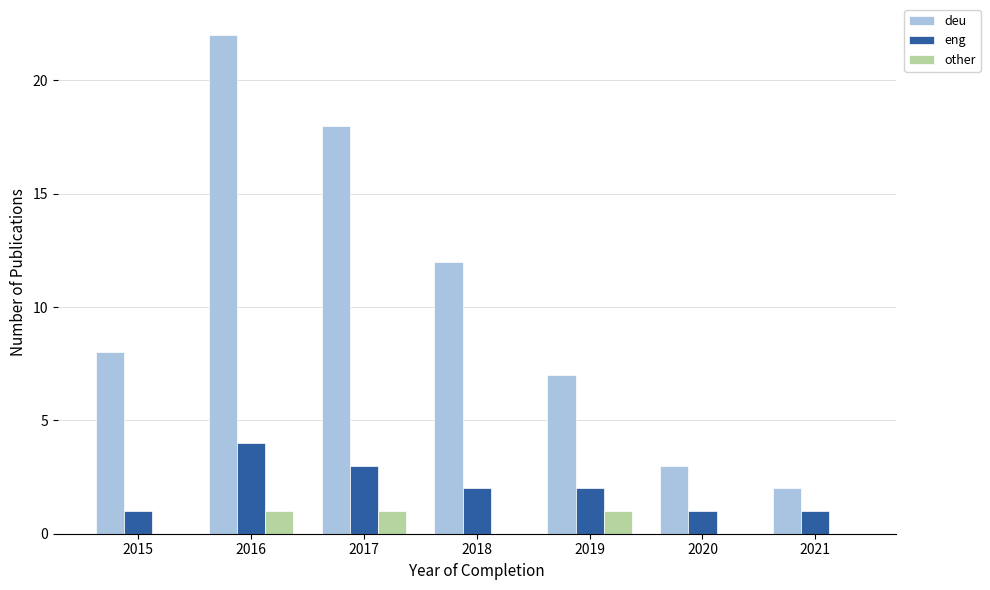

Are the bars horizontal?

No